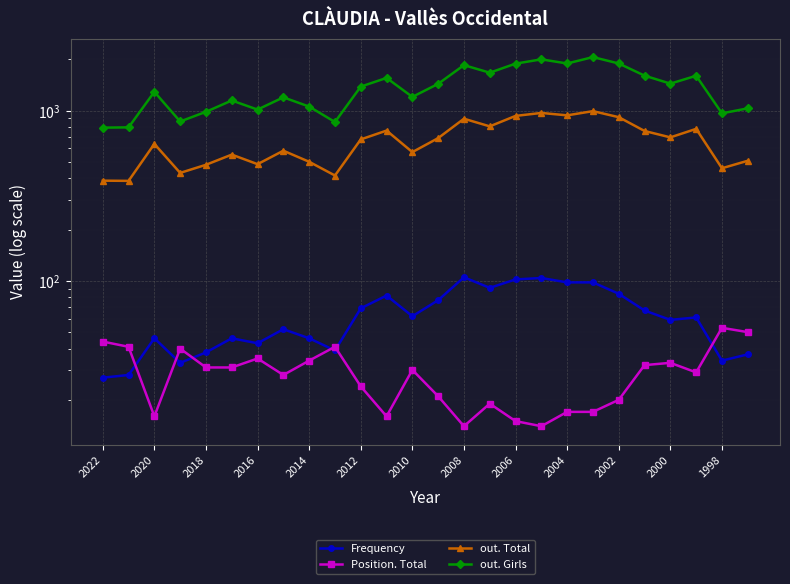

True or false: Position. Total and out. Girls cross at least once.

False